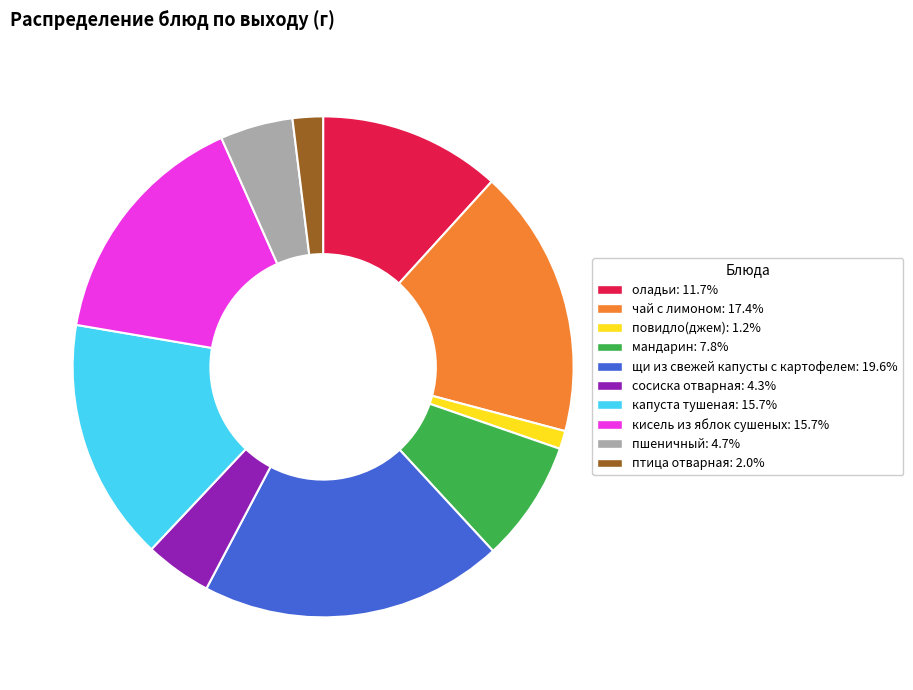

What is the largest slice in the pie chart?

щи из свежей капусты с картофелем